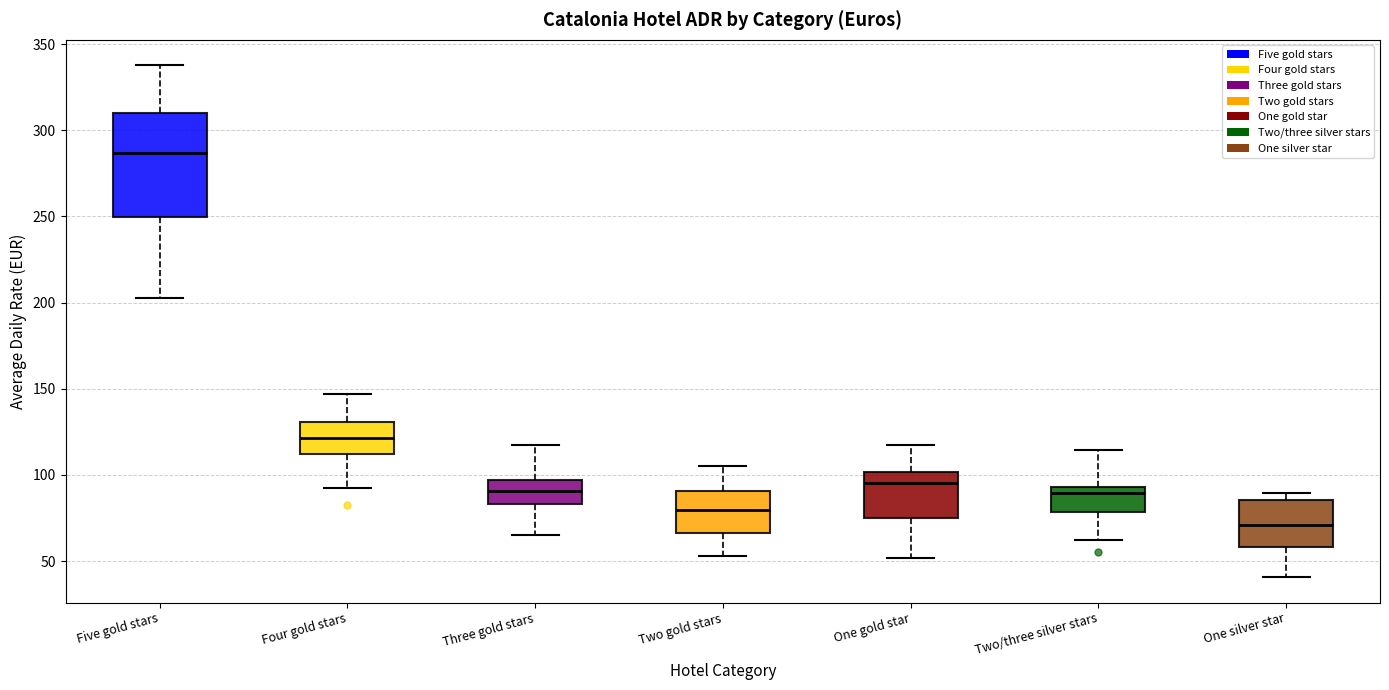

Reading left to right, read every box against the y-axis: the position of its median line, the range the box covers, and the ends of its whiskers. The values are not printed on the chart, so give them approximately, as read against the axis.

Five gold stars: median 285, box 250 to 310, whiskers 205 to 340
Four gold stars: median 120, box 110 to 130, whiskers 90 to 145
Three gold stars: median 90, box 85 to 95, whiskers 65 to 115
Two gold stars: median 80, box 65 to 90, whiskers 55 to 105
One gold star: median 95, box 75 to 100, whiskers 50 to 120
Two/three silver stars: median 90, box 80 to 95, whiskers 60 to 115
One silver star: median 70, box 60 to 85, whiskers 40 to 90